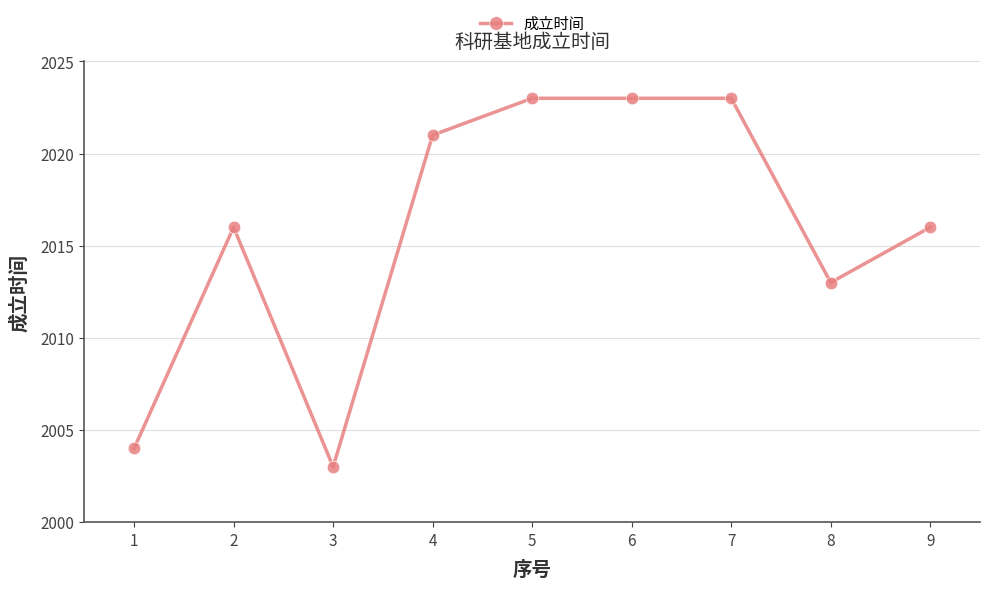

Reading left to right, transcribe all the data shown in this chart.

2004	2016	2003	2021	2023	2023	2023	2013	2016